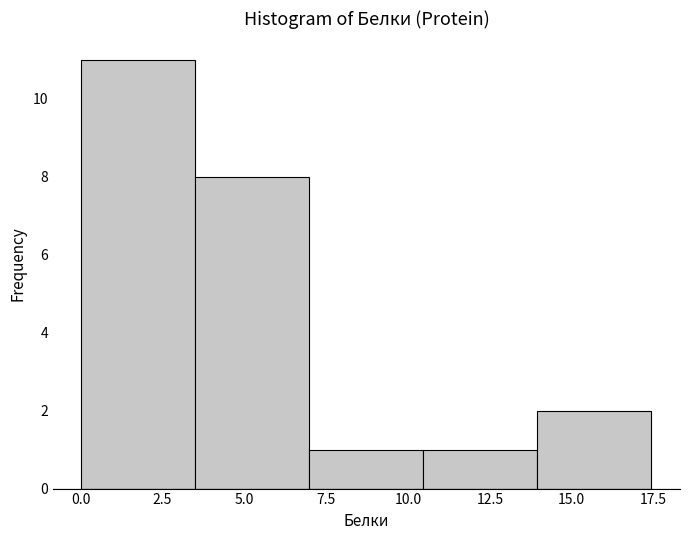

Over which range of the x-axis is the bar tallest?

0.0 to 3.5